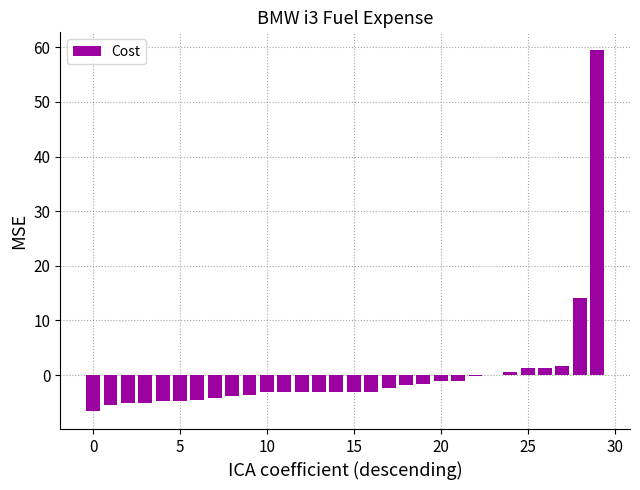

What is the greatest value displayed?

59.4